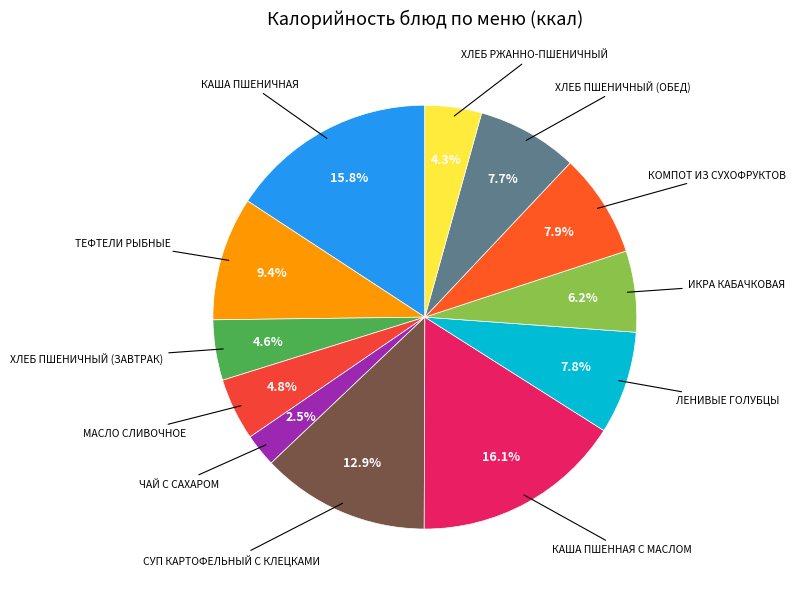

What is the largest slice in the pie chart?

Каша пшенная с маслом